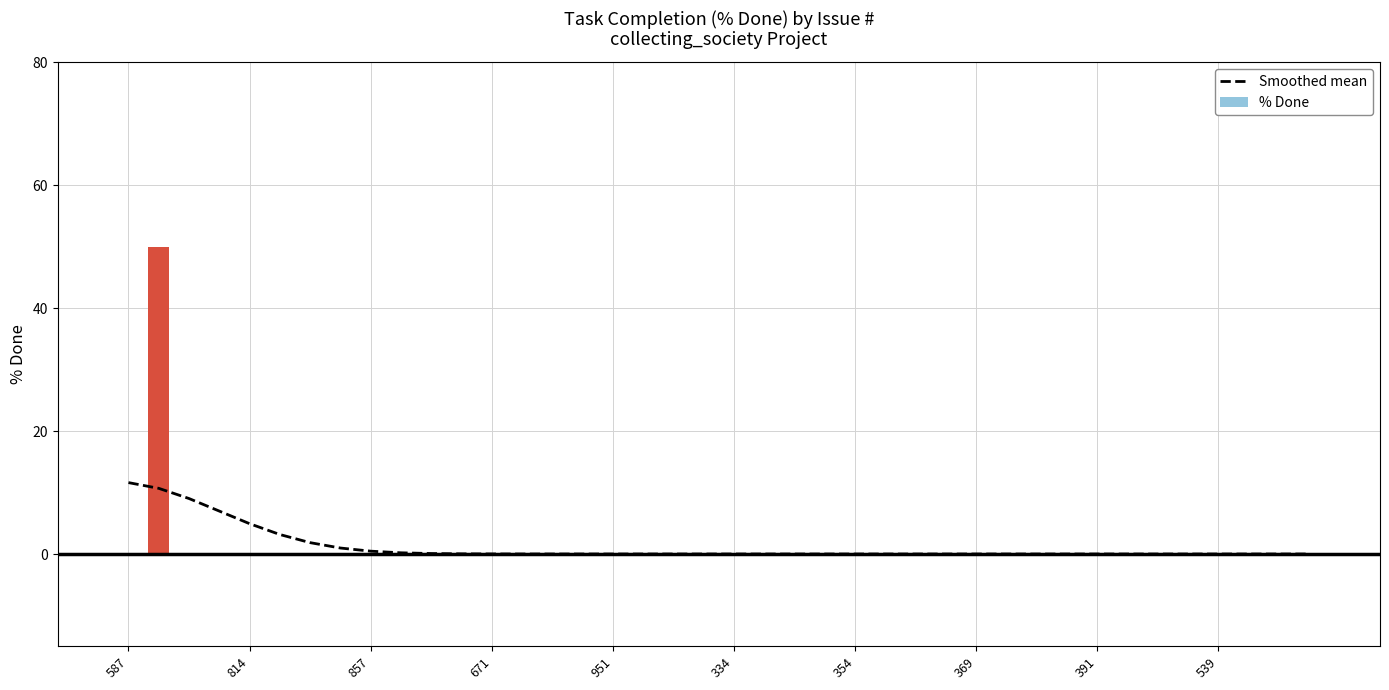

How many values in Smoothed mean are above zero?

14